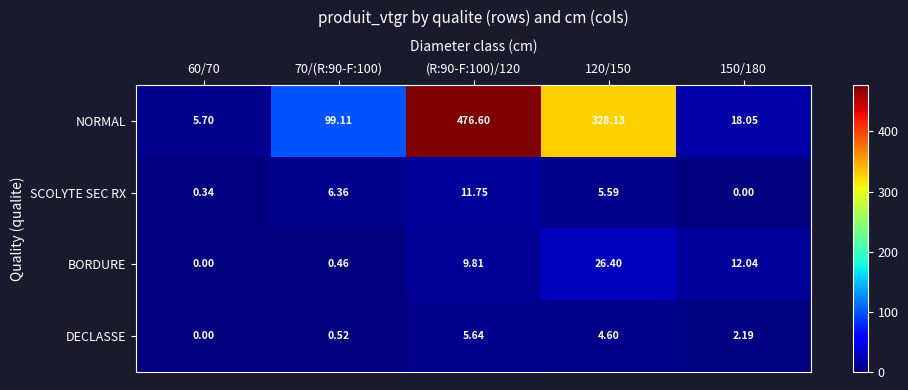

What is the sum of the BORDURE values at (R:90-F:100)/120 and 150/180?

21.8